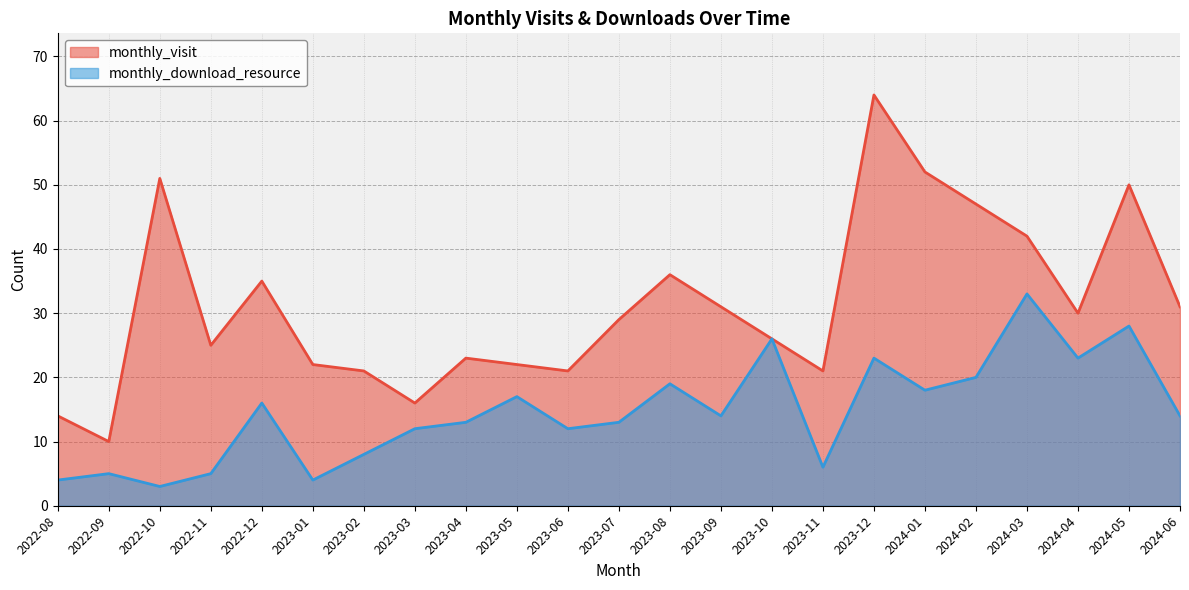

At which label does monthly_visit first exceed 29?

2022-10